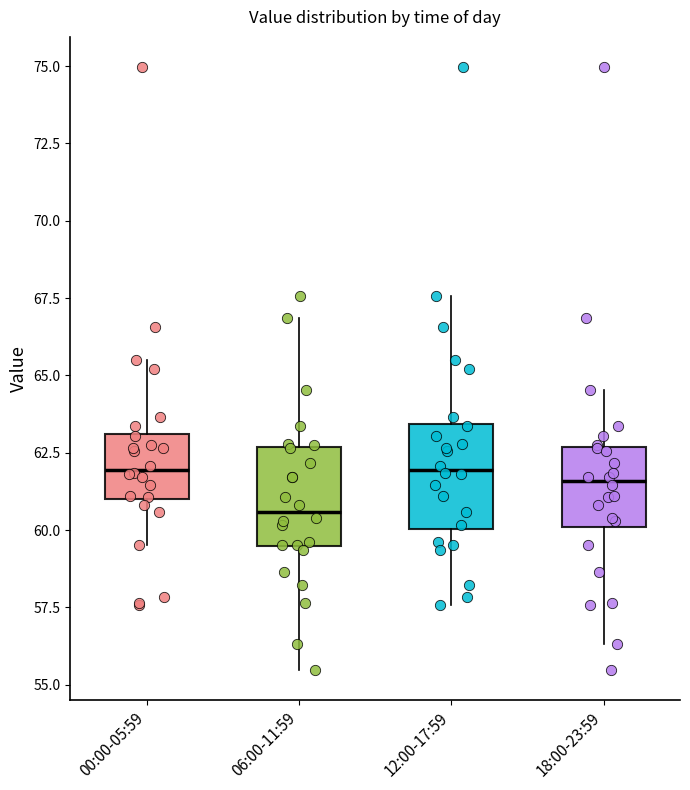

Where is the upper edge of the box for 12:00-17:59 on the y-axis? The values are not printed on the chart, so give them approximately, as read against the axis.

63.5